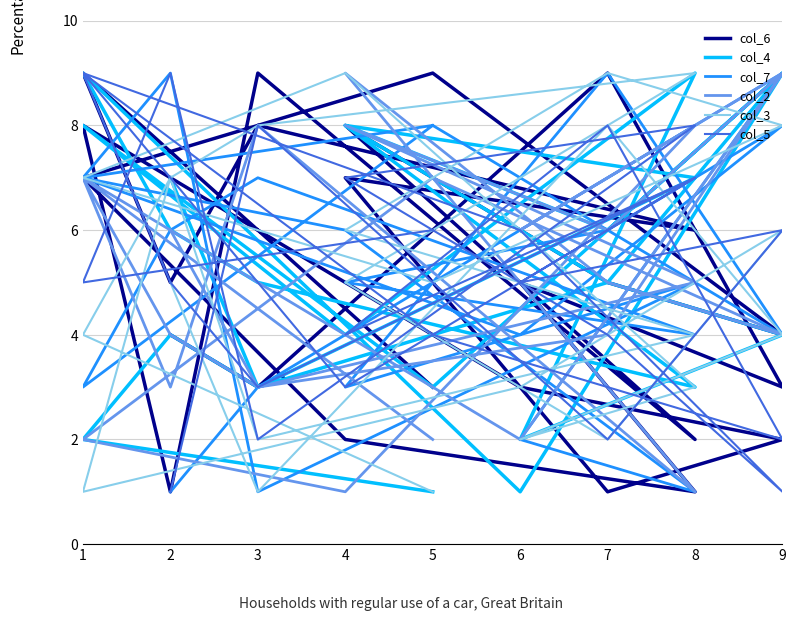

Does the chart display data point markers on the line(s)?

No